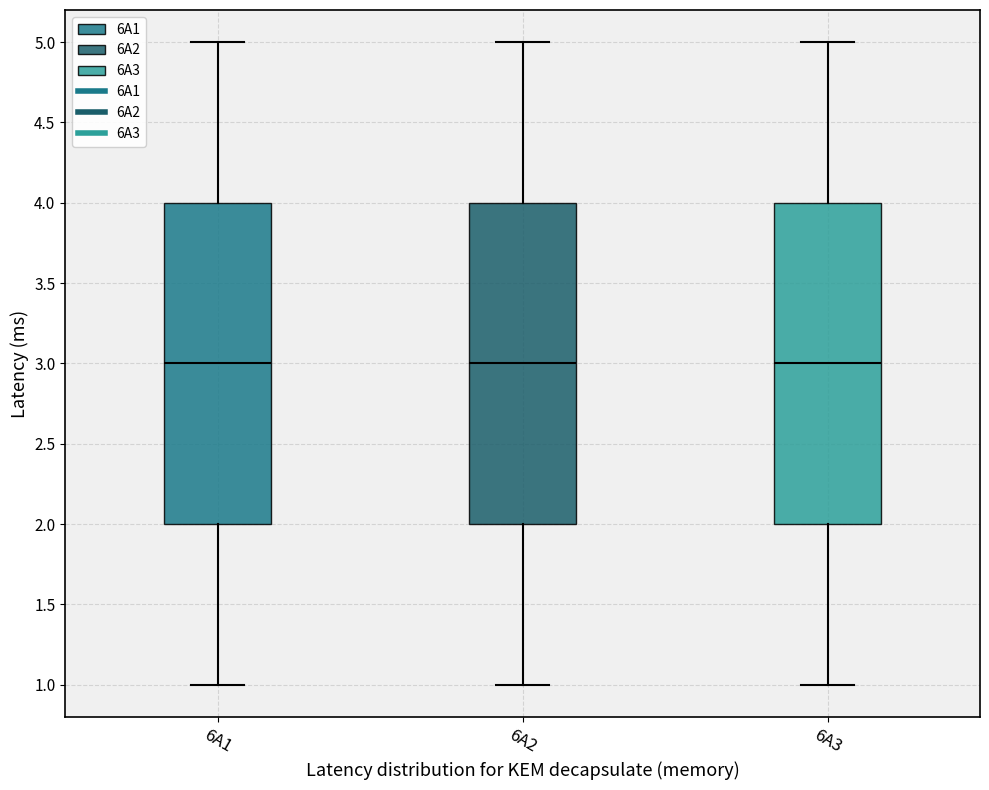

Reading left to right, transcribe this box plot: for each box, give where its median line is, the range the box spans, and where its two whiskers end, as read against the y-axis. The values are not printed on the chart, so give them approximately, as read against the axis.

6A1: median 3, box 2 to 4, whiskers 1 to 5
6A2: median 3, box 2 to 4, whiskers 1 to 5
6A3: median 3, box 2 to 4, whiskers 1 to 5